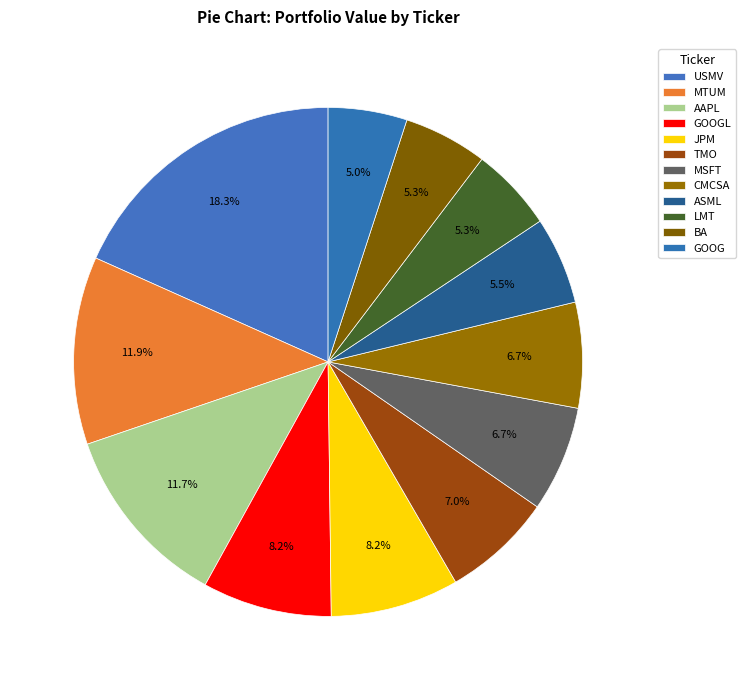

To the nearest percent, what is the difference between the largest and smallest slice percentages?

13%